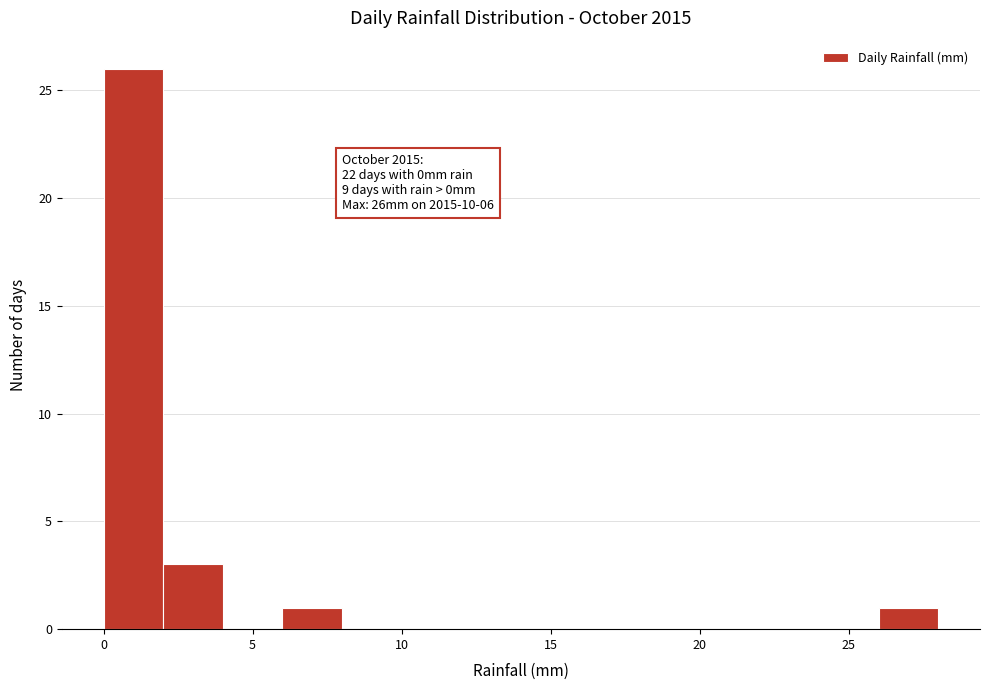

Over which range of the x-axis is the bar tallest?

0 to 2